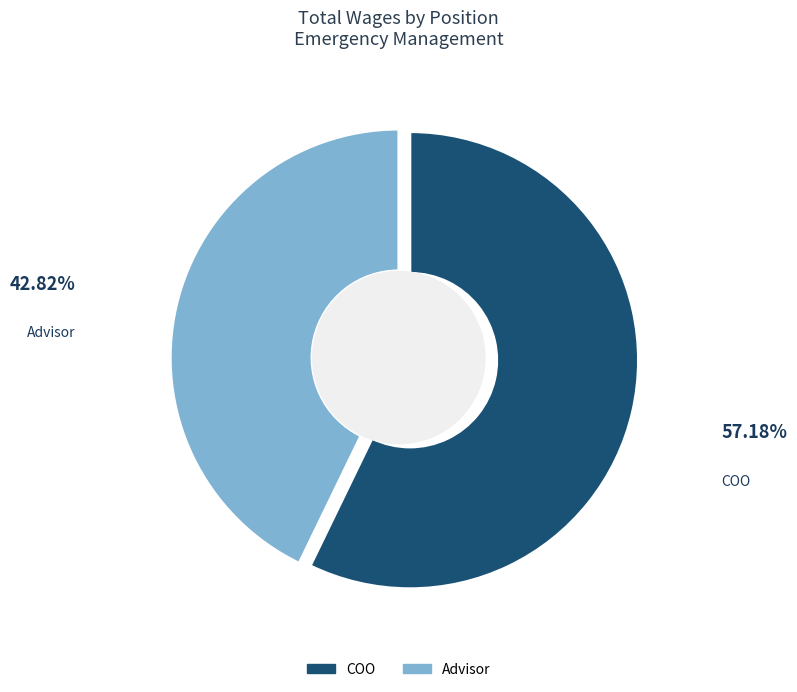

Which has a higher value, Advisor or COO?

COO